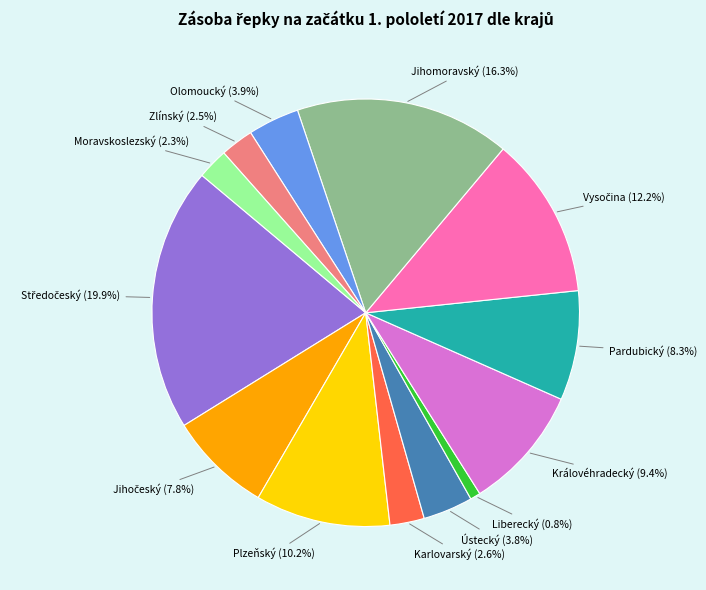

Does any single category account for the majority?

No